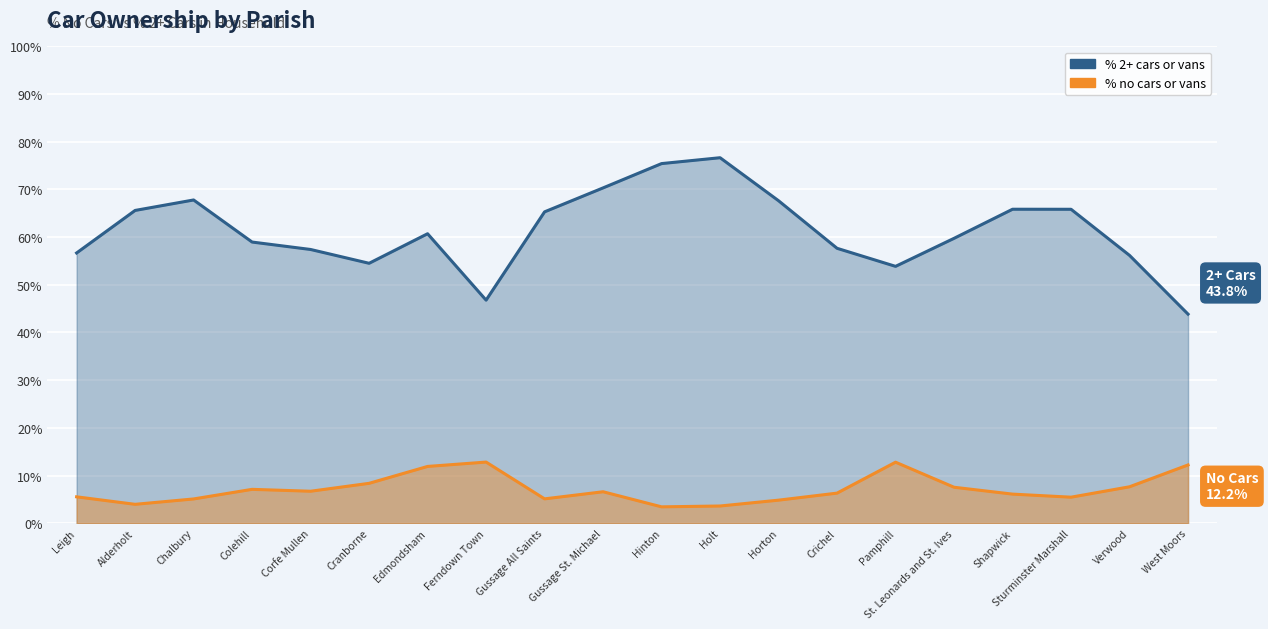

At which label is % 2 or more cars or vans in a household closest to 60?

St. Leonards and St. Ives